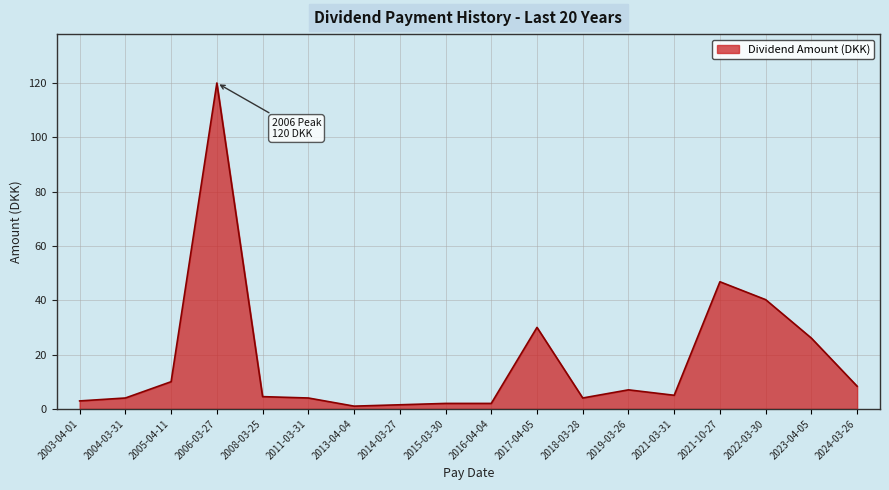

Between 2013-04-04 and 2019-03-26, which is larger?

2019-03-26